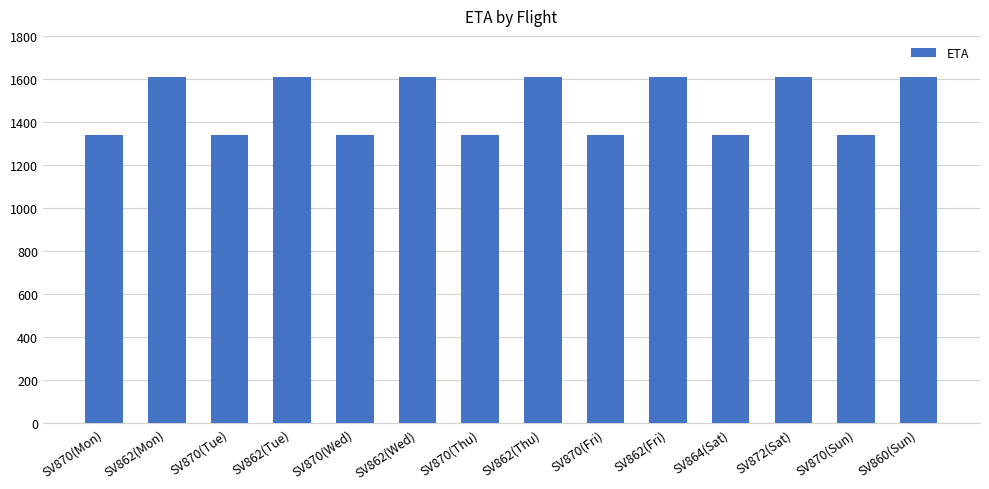

What is the difference between the maximum and second lowest values?

270